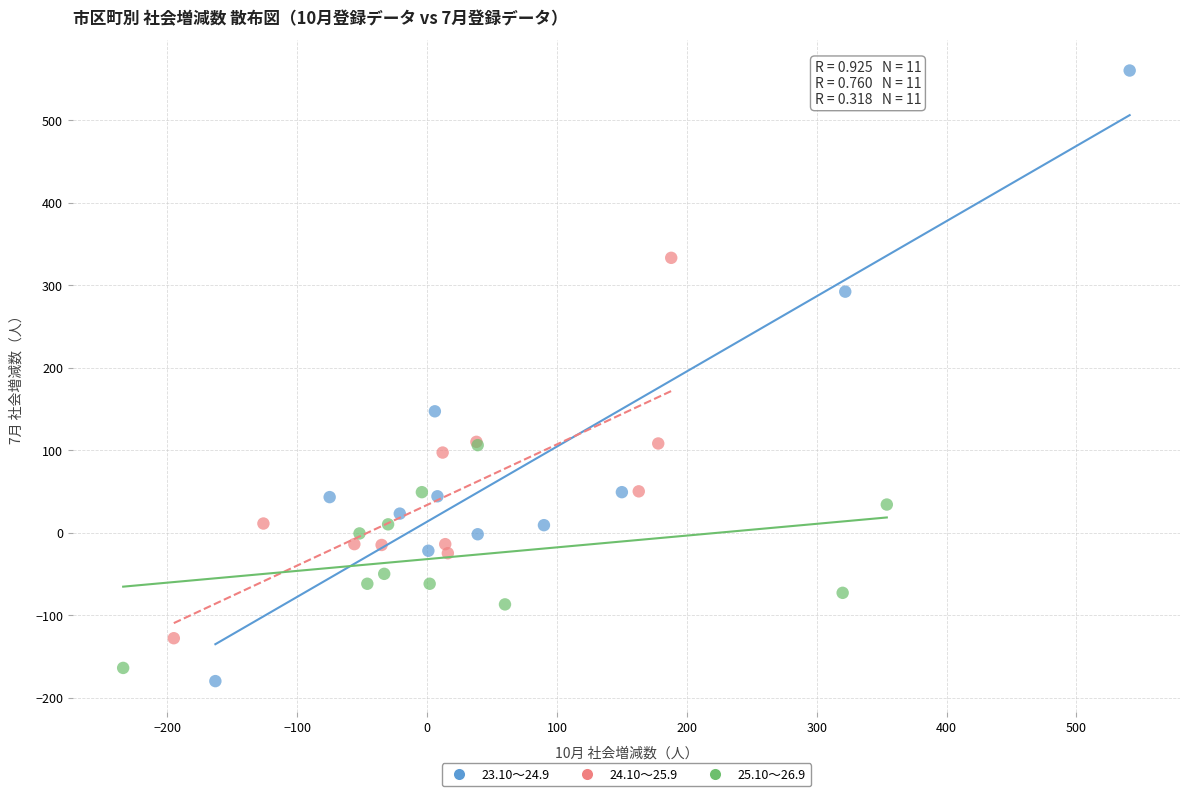

Which series has the largest Y range (max minus min)?

23.10～24.9